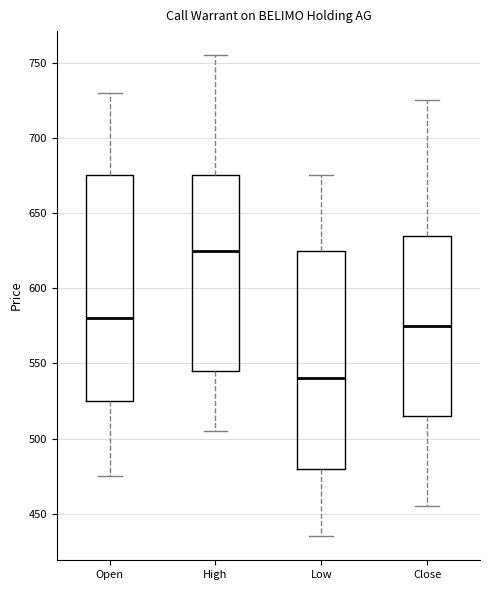

Reading left to right, transcribe this box plot: for each box, give where its median line is, the range the box spans, and where its two whiskers end, as read against the y-axis. The values are not printed on the chart, so give them approximately, as read against the axis.

Open: median 580, box 525 to 675, whiskers 475 to 730
High: median 625, box 545 to 675, whiskers 505 to 755
Low: median 540, box 480 to 625, whiskers 435 to 675
Close: median 575, box 515 to 635, whiskers 455 to 725